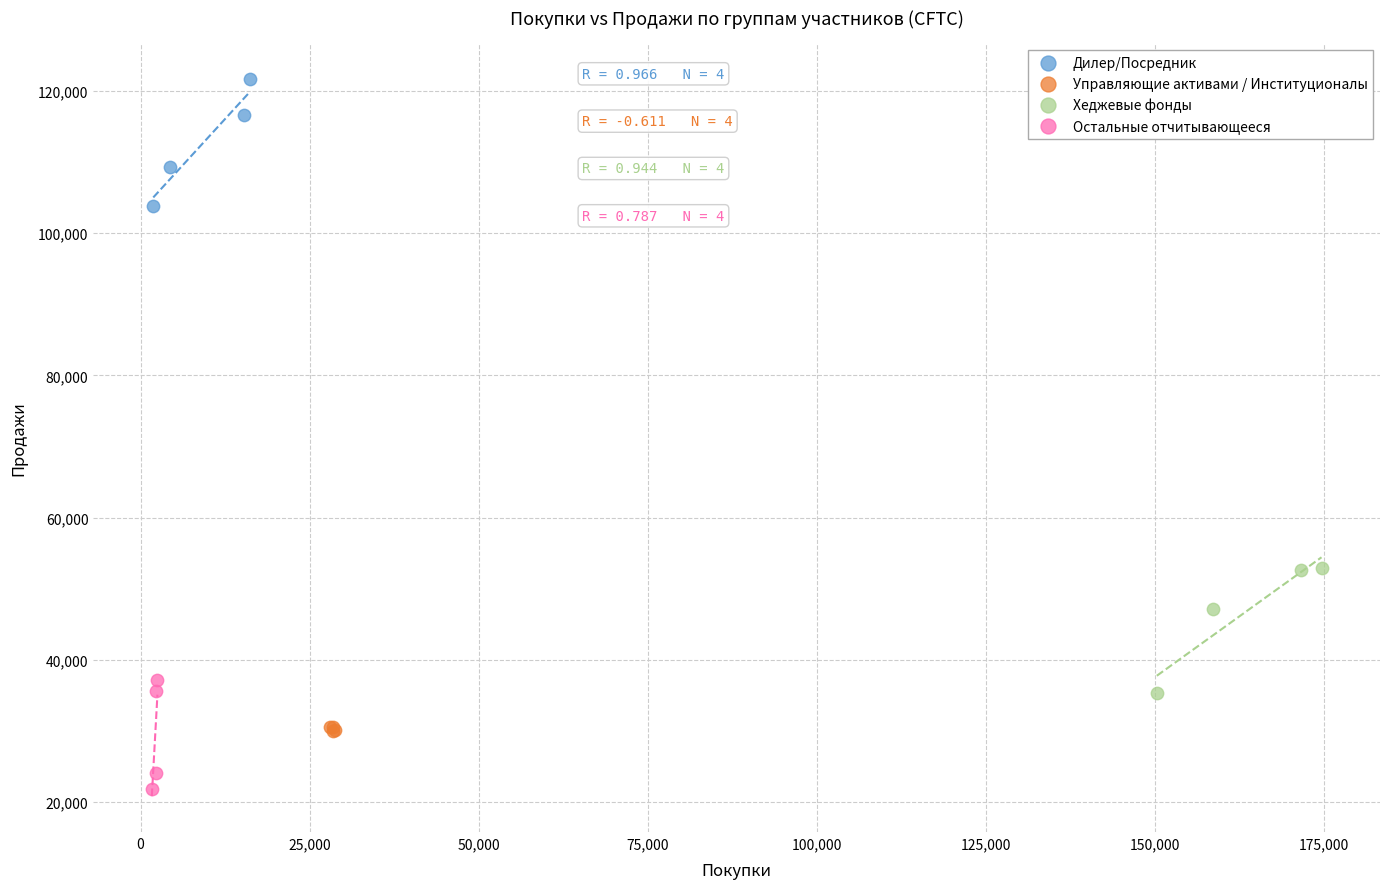

Which series contains the lowest Y value?

Остальные отчитывающееся